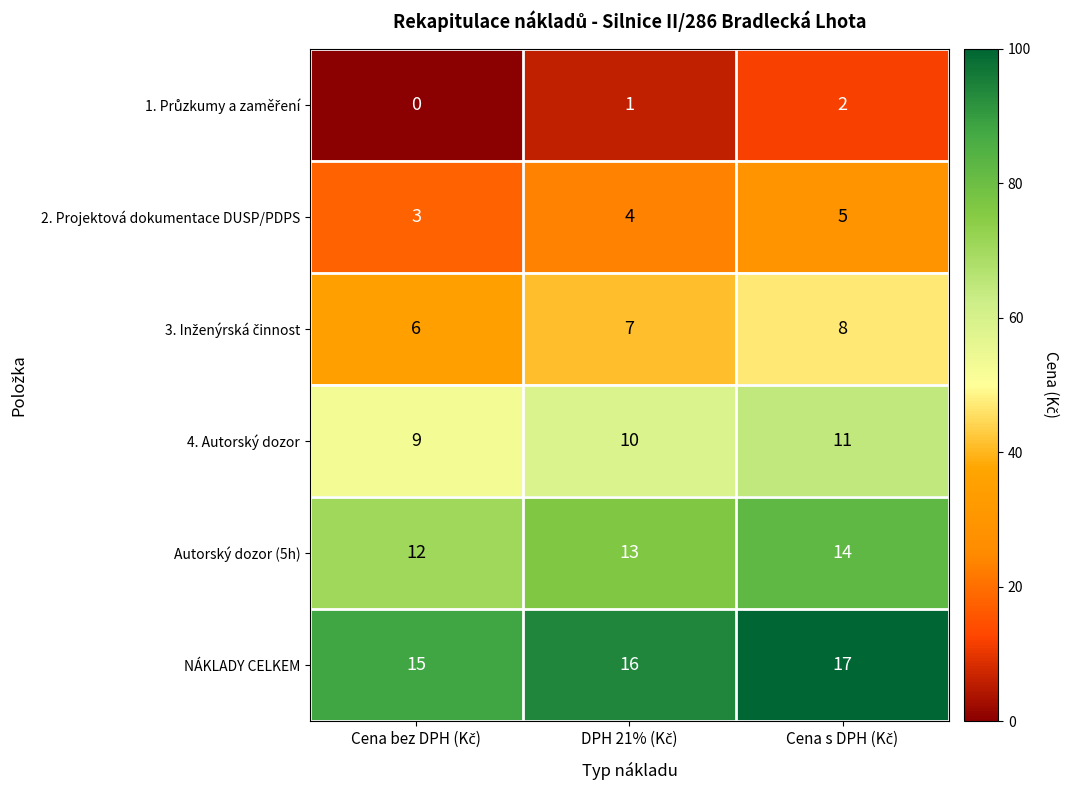

Count the number of categories in the chart.

3